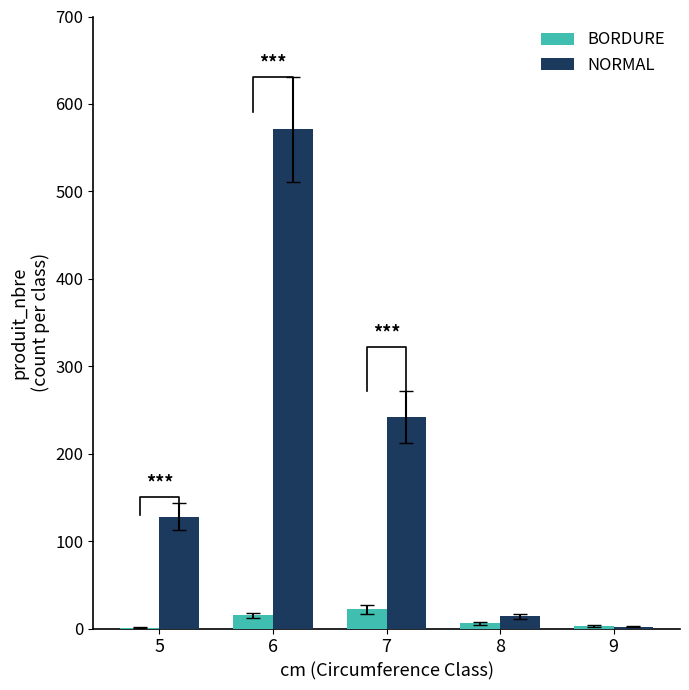

Count the number of data series in this chart.

2